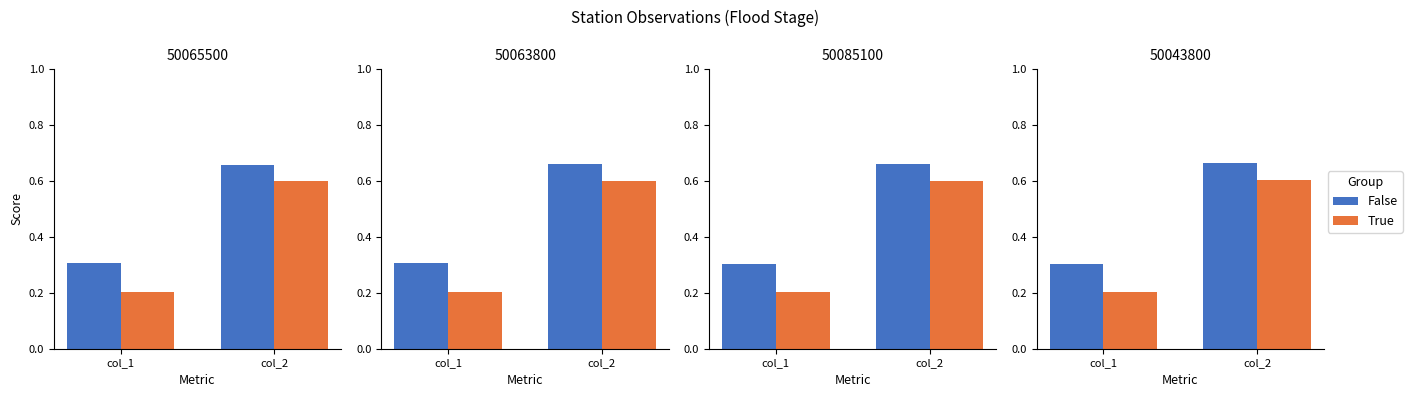

What is the difference between the True values at col_2 and col_1?

0.4